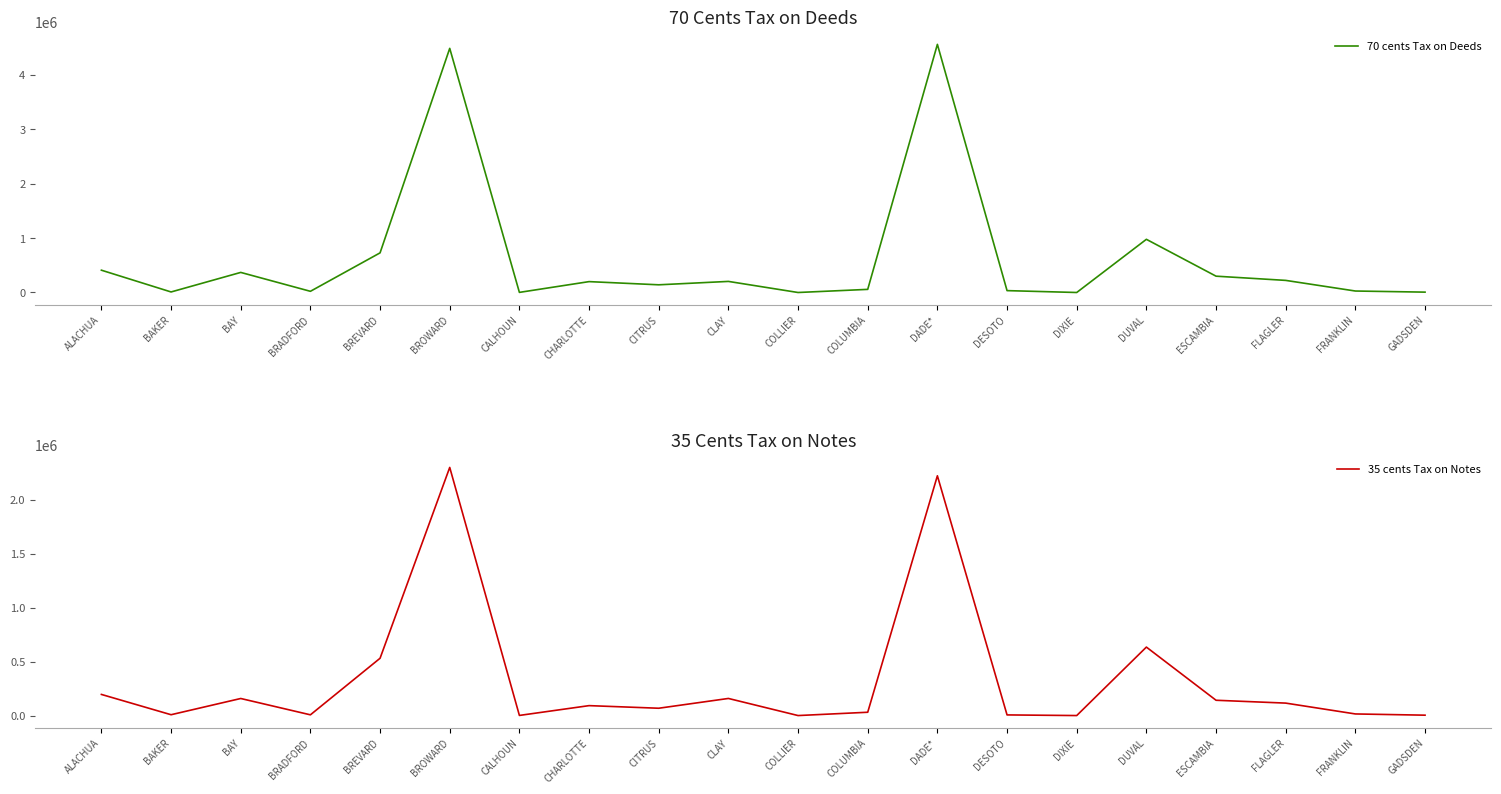

Reading left to right, list all the values displayed in this chart.

70 cents Tax on Deeds: 410400.2	9905.0	369476.1	21852.6	729268.4	4491825.8	2116.1	200107.6	141561.0	203958.3	0.0	57479.8	4565295.6	34447.0	0.0	978396.3	300307.7	222672.8	27146.7	6669.6
35 cents Tax on Notes: 195814.1	7728.7	158106.5	6742.1	531056.8	2299607.1	1208.5	91957.2	67815.6	158491.2	0.0	30629.9	2222122.7	5928.3	0.0	634515.3	141719.5	115391.5	14894.6	3488.8